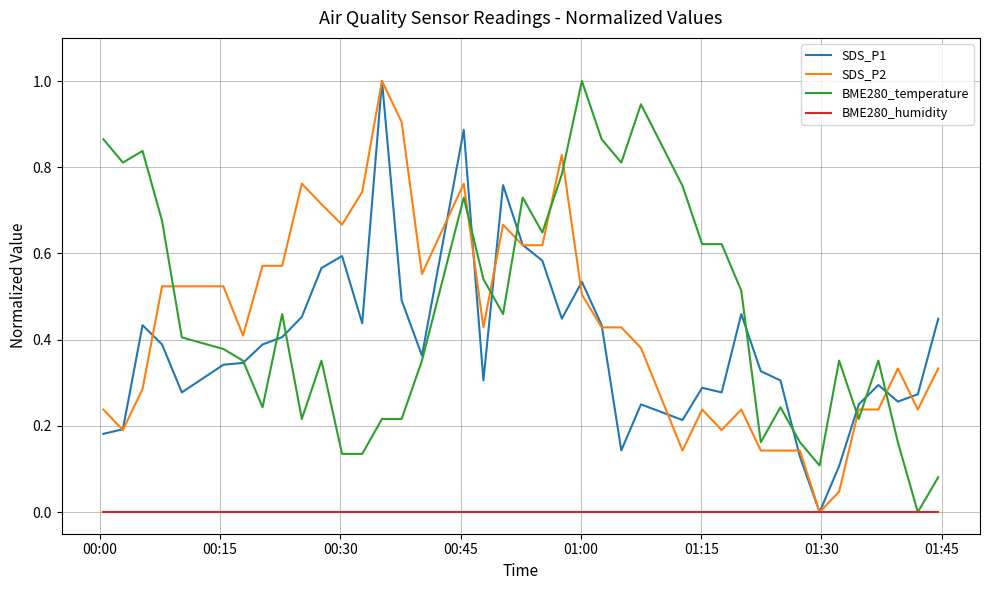

What is the maximum value shown in the chart?

1.0